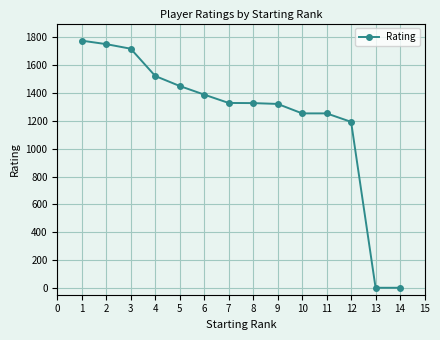

The value at 12 is 1193. True or false?

True